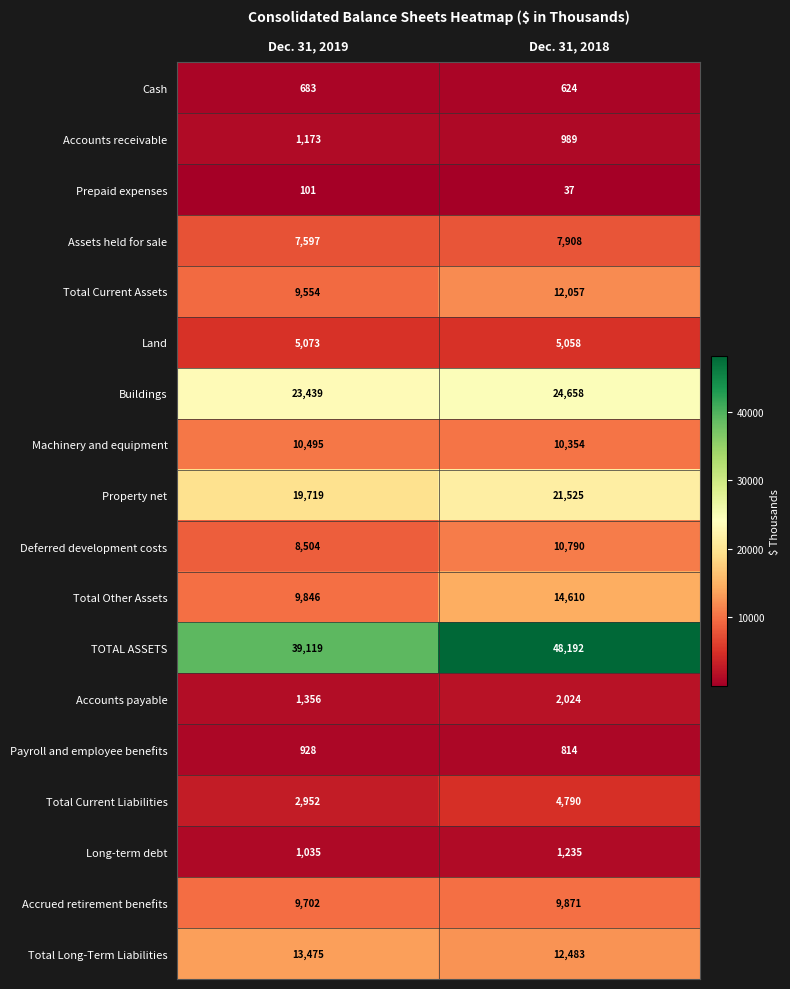

Which series changed the most between Dec. 31, 2019 and Dec. 31, 2018?

TOTAL ASSETS